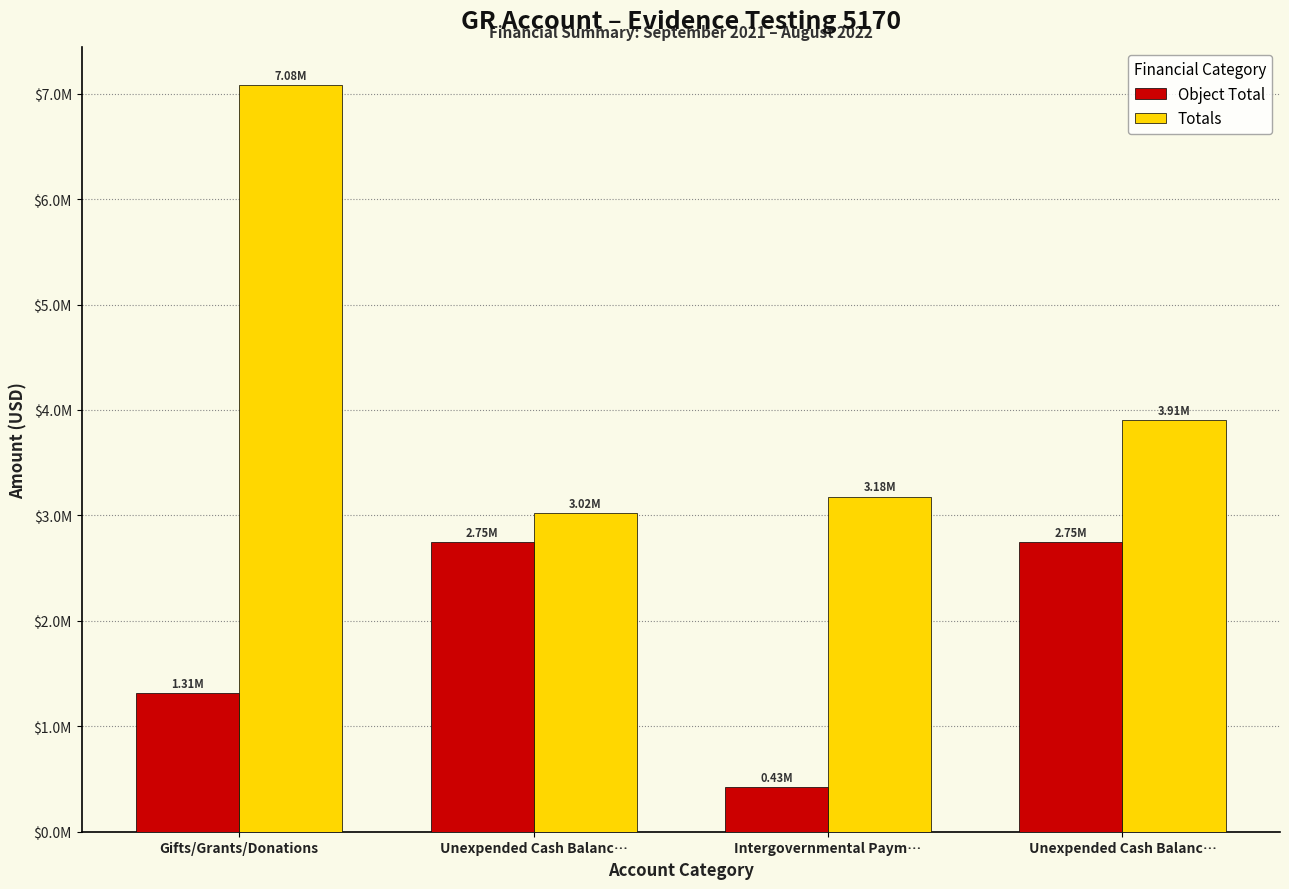

What is the difference between the Totals values at Intergovernmental Paym… and Gifts/Grants/Donations?

3906487.5